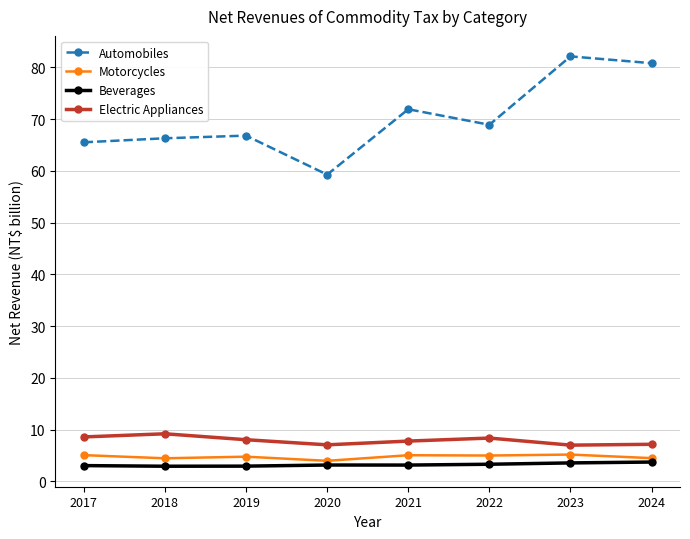

True or false: Automobiles and Beverages intersect in this chart.

False